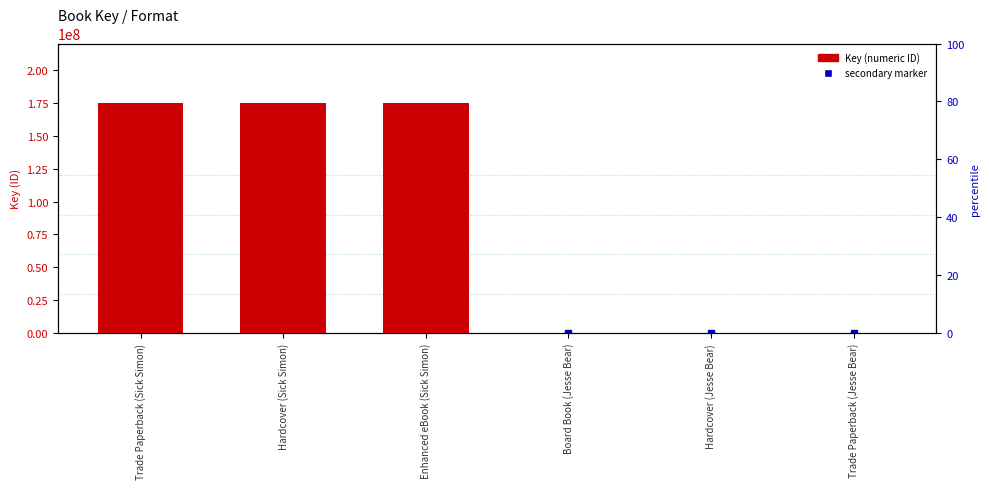

What position from the right is Hardcover (Jesse Bear)?

2